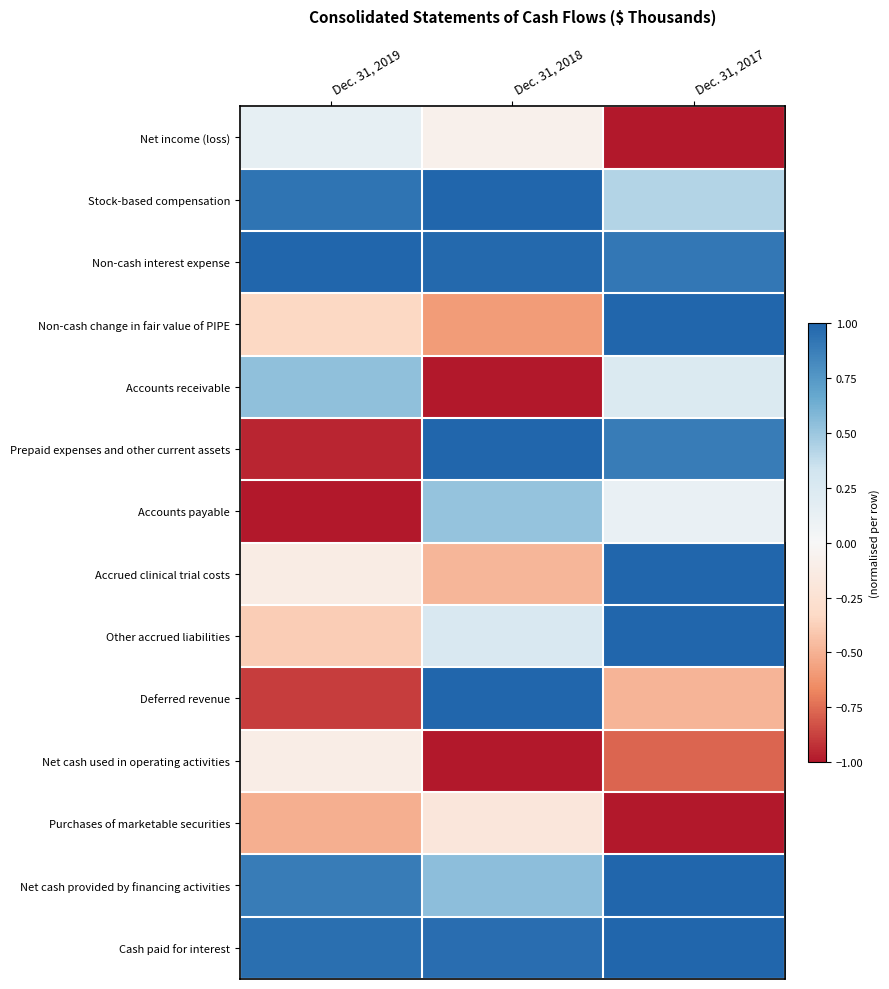

How many distinct data groups are displayed?

14